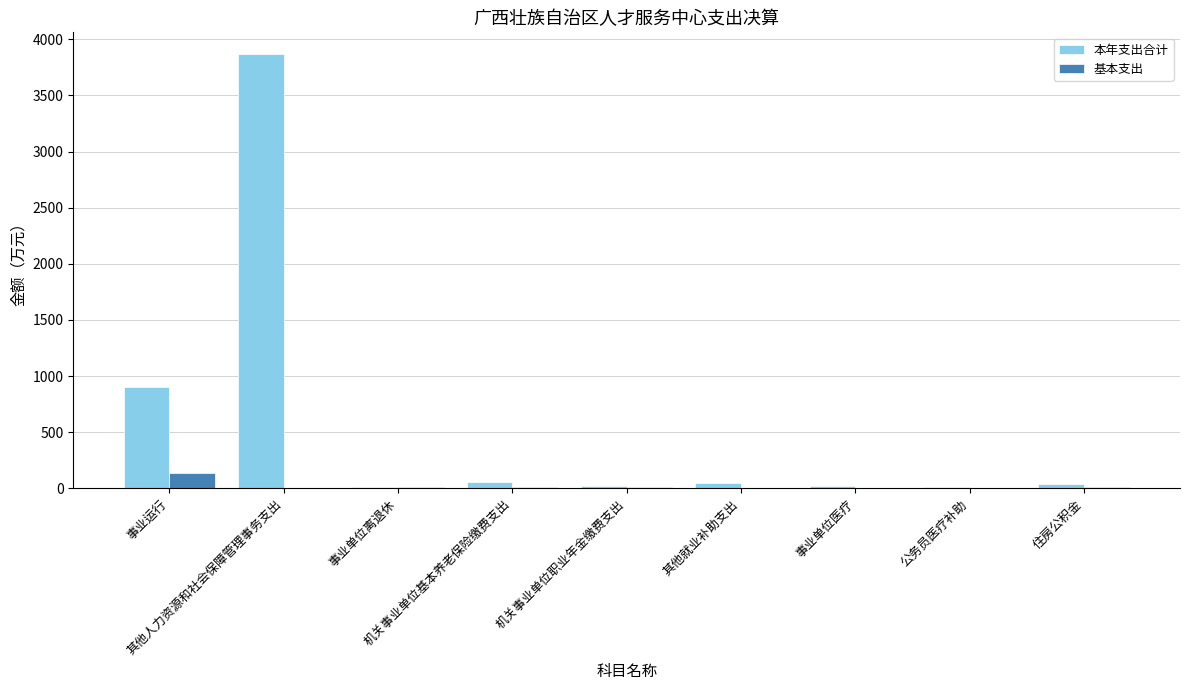

What is the average value of the 基本支出 series?

20.4